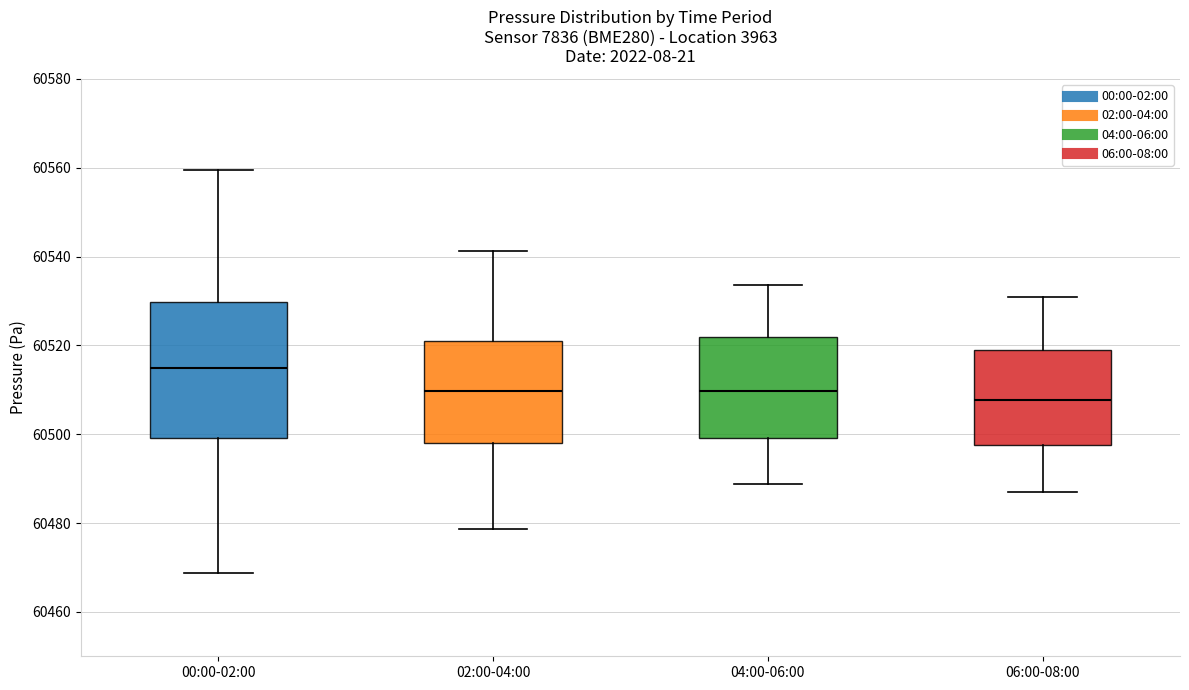

Which box is the tallest, from its lower edge to its upper edge?

00:00-02:00